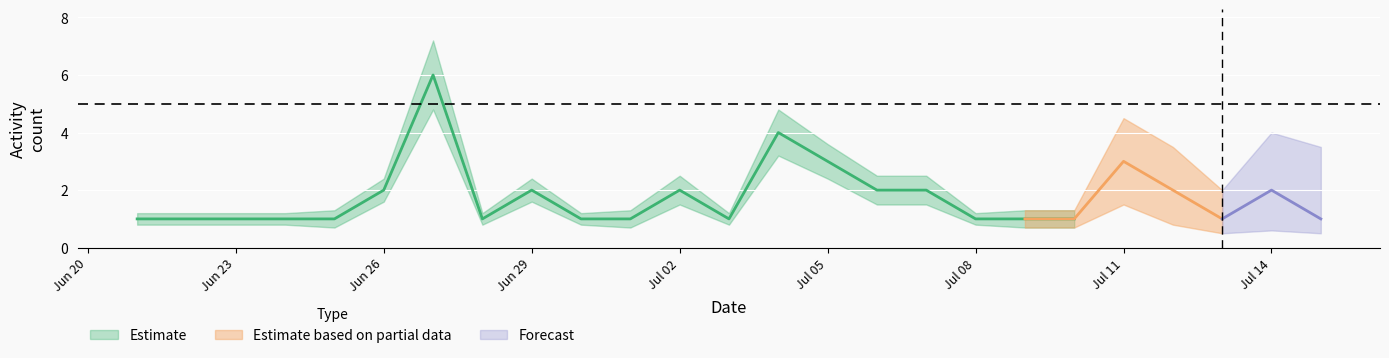

At which category does the chart reach its minimum across all series?

2012-06-21